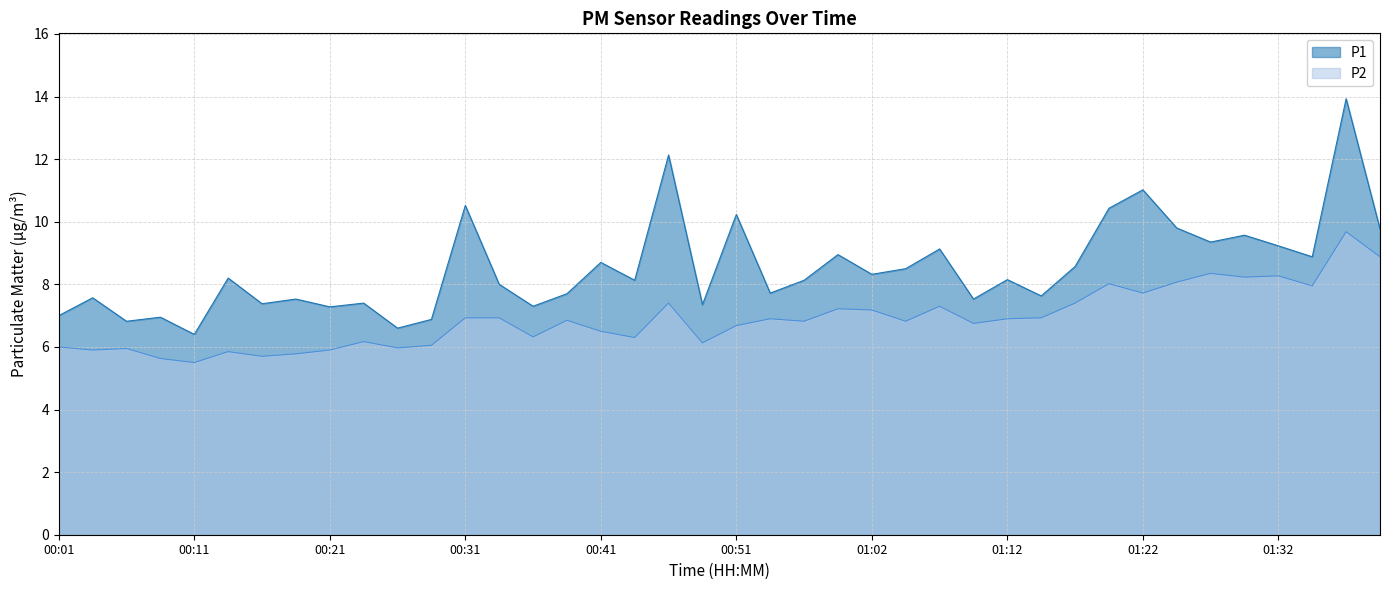

Does the chart have visible grid lines?

Yes